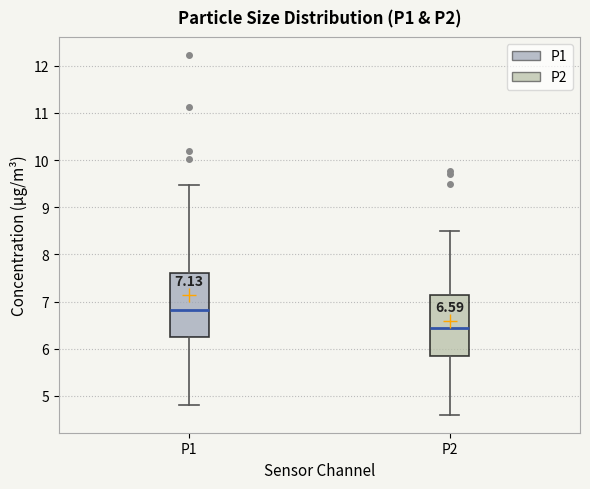

Which box has the highest median line?

P1